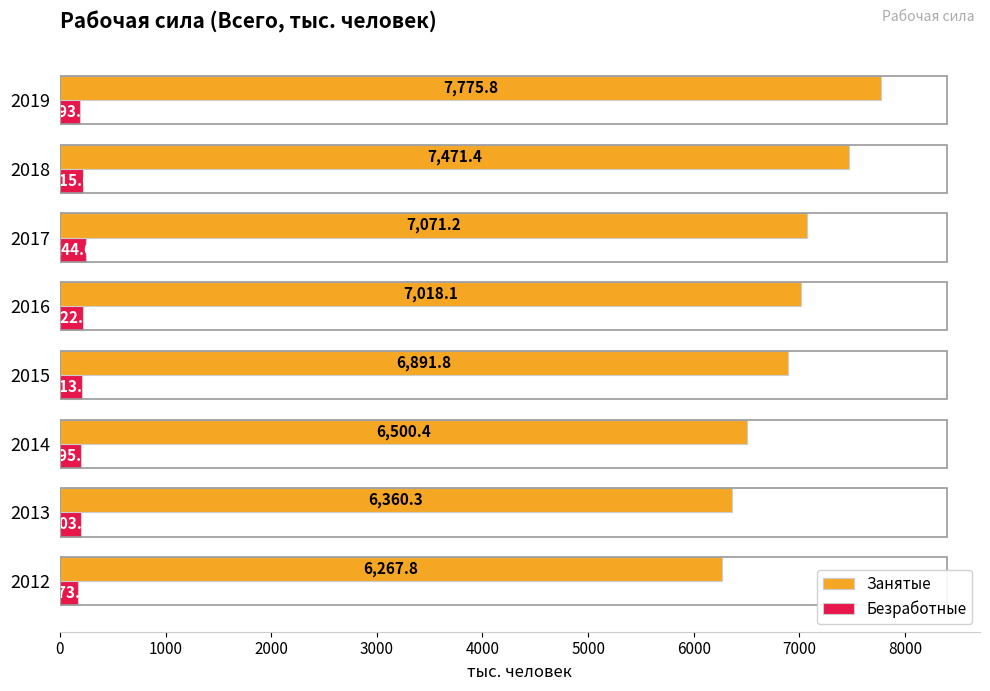

What is the lowest value of the Безработные series?

173.8